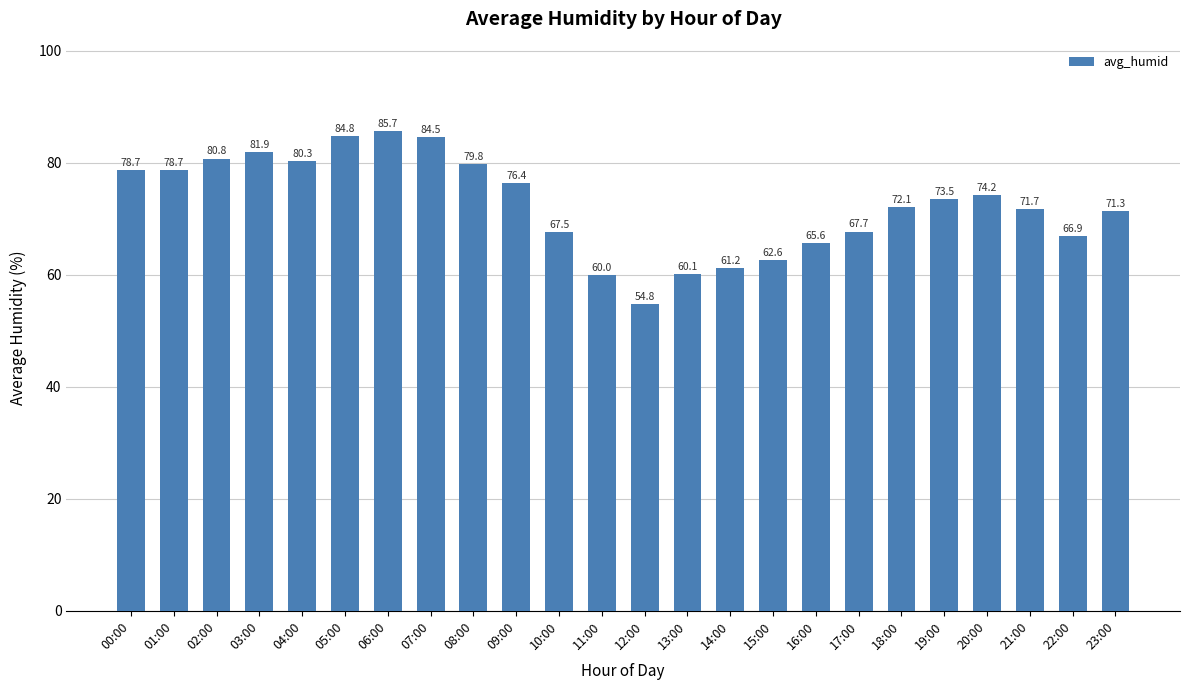

The value at 03:00 is 22.1. True or false?

False